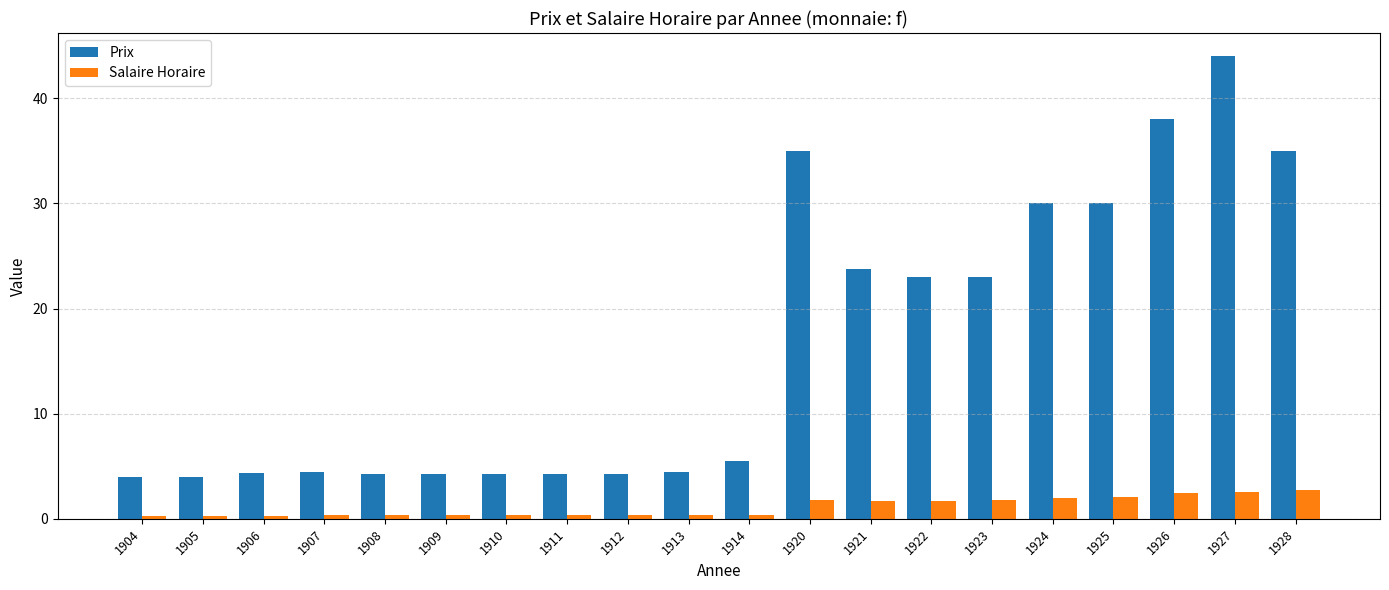

Which series has the widest spread of values?

Prix